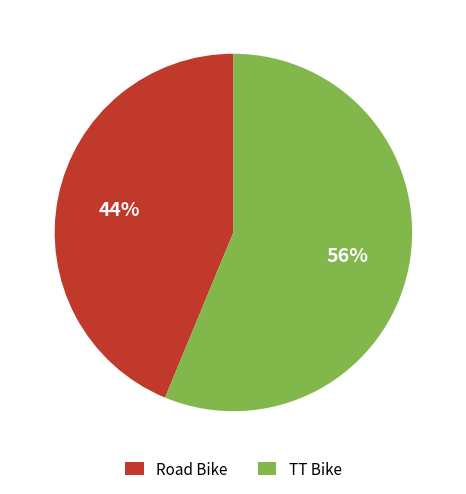

Approximately how many times larger is the value at TT Bike compared to Road Bike?

1.3